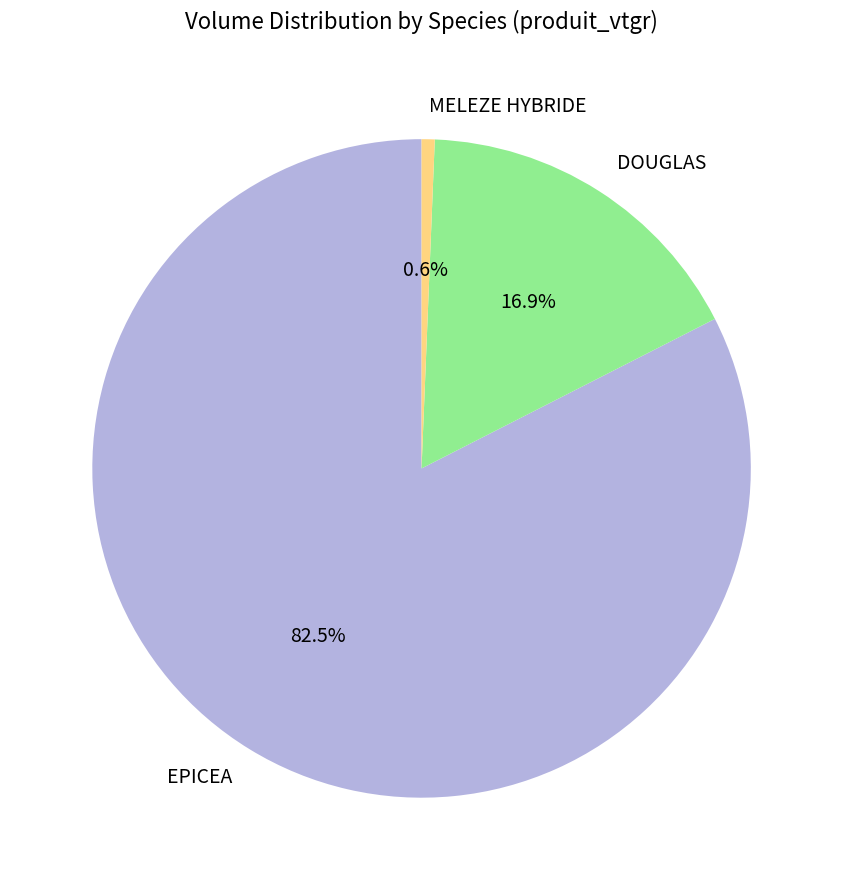

What percentage is NOT represented by EPICEA?

17.5%